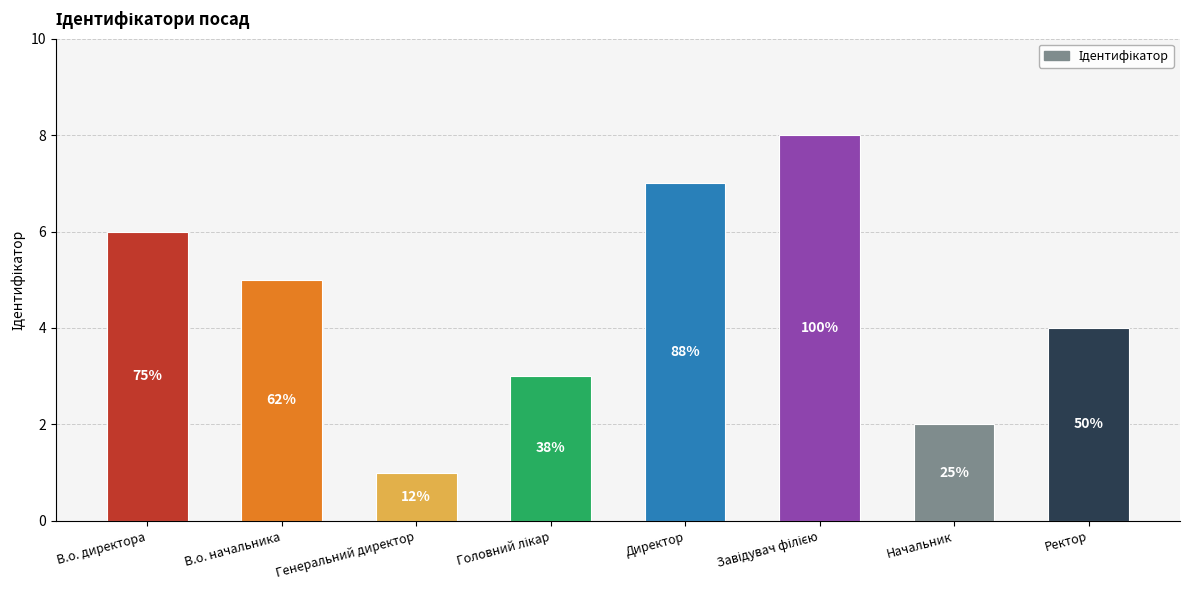

Reading right to left, list all the values displayed in this chart.

Ректор=4	Начальник=2	Завідувач філією=8	Директор=7	Головний лікар=3	Генеральний директор=1	В.о. начальника=5	В.о. директора=6